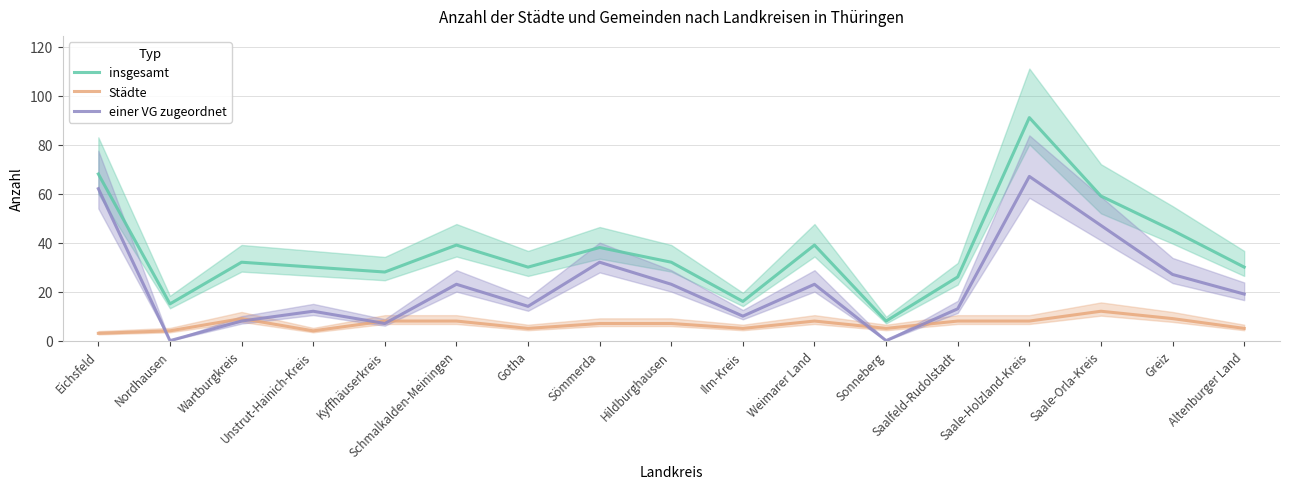

What is the greatest value displayed?

91